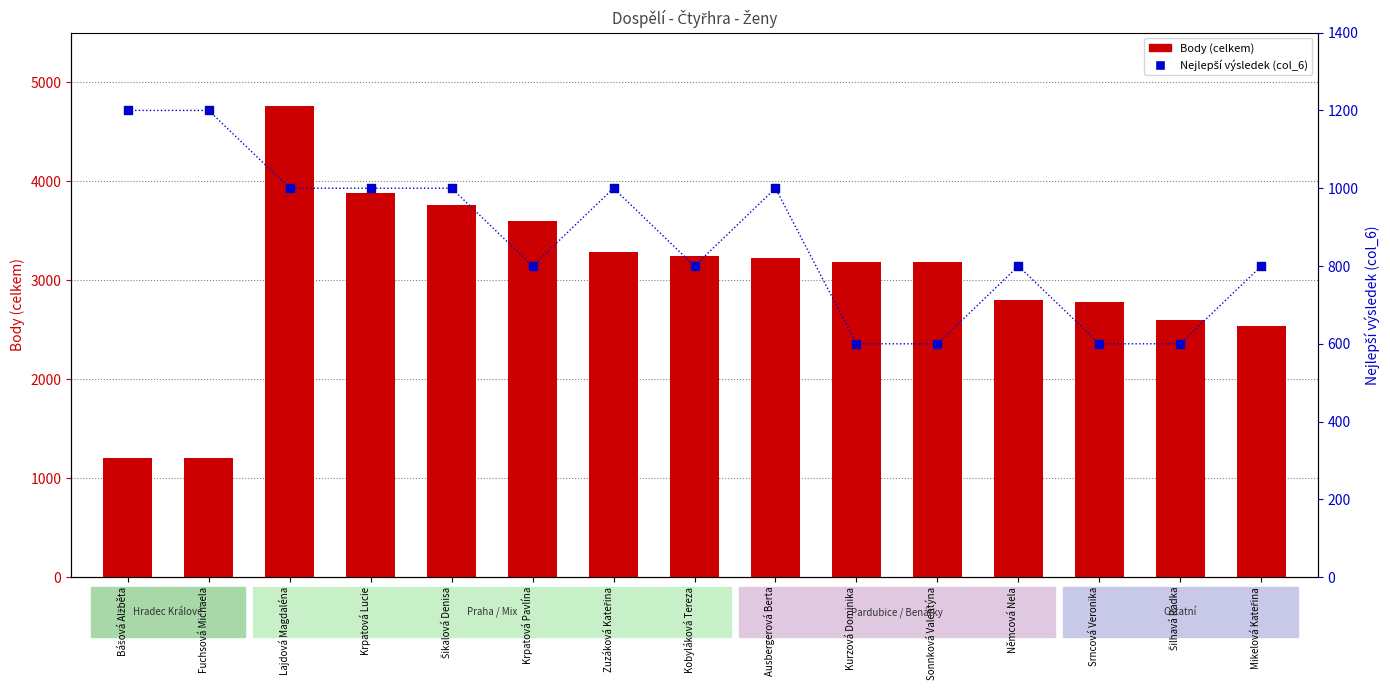

At which category is the sum across all series the highest?

Lajdová Magdaléna